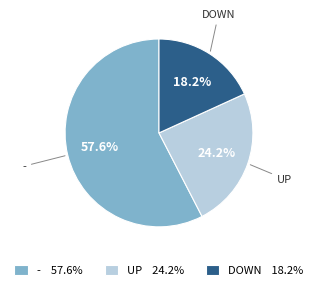

Which slice is the largest?

- 57.6%